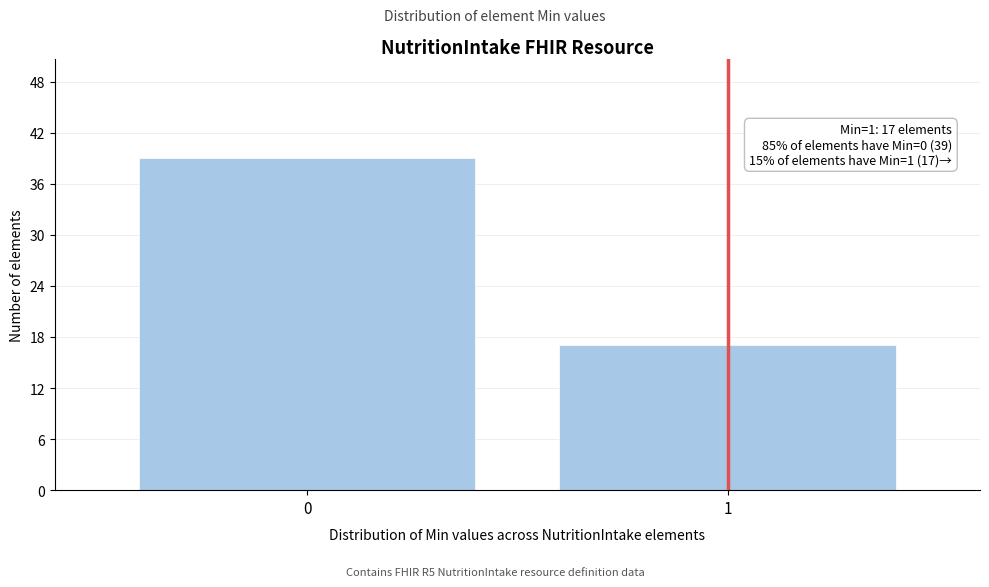

Reading left to right, list all the values displayed in this chart.

0=39	1=17